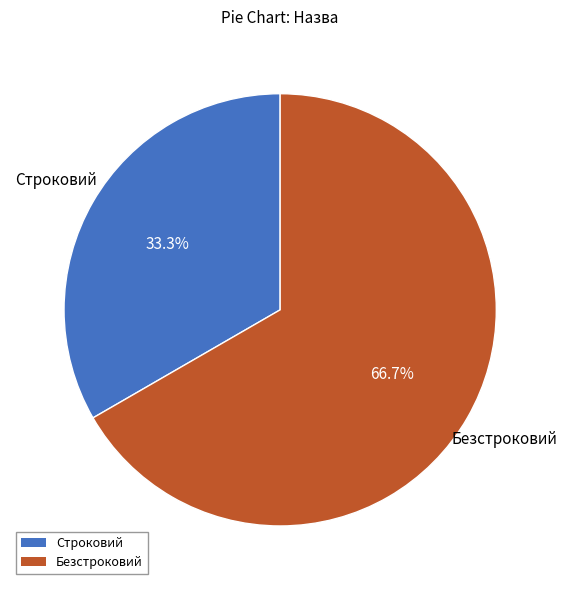

What percentage is the Строковий slice, to the nearest percent?

33%